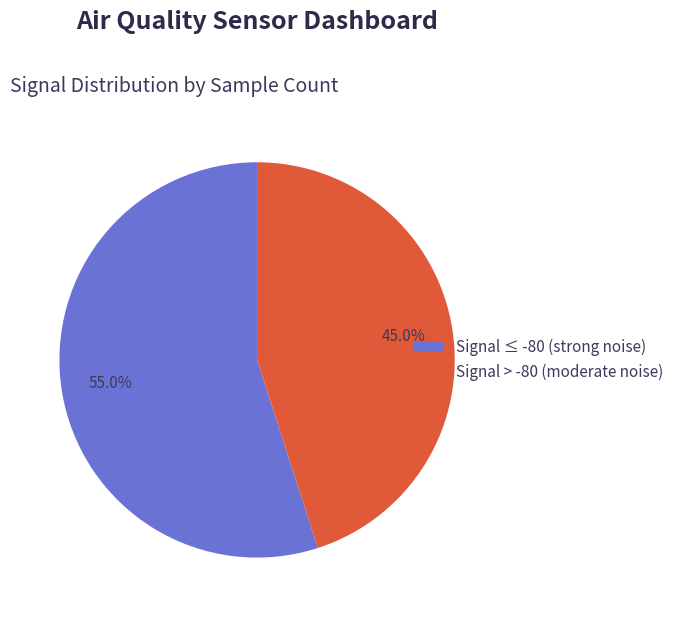

Does any single category account for the majority?

Yes